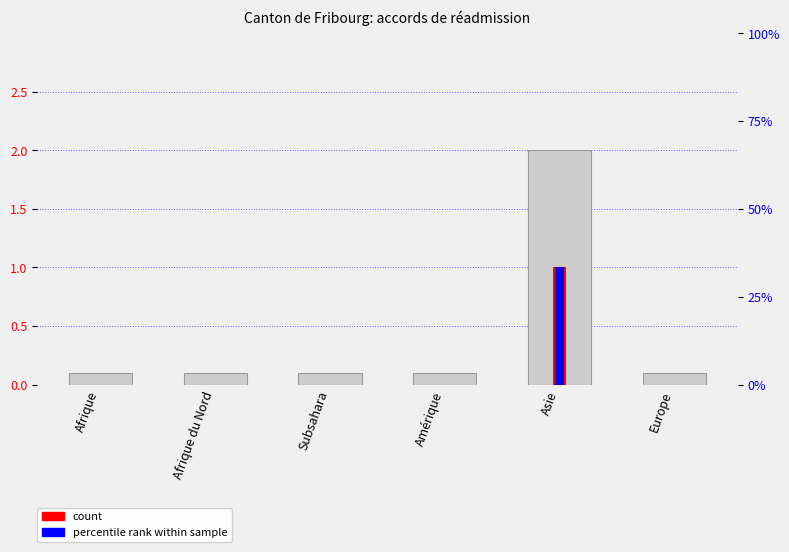

Reading left to right, extract all data points from this chart.

count (Procédures Out): Afrique=0	Afrique du Nord=0	Subsahara=0	Amérique=0	Asie=1	Europe=0
percentile rank (Transferts Out): Afrique=0	Afrique du Nord=0	Subsahara=0	Amérique=0	Asie=1	Europe=0